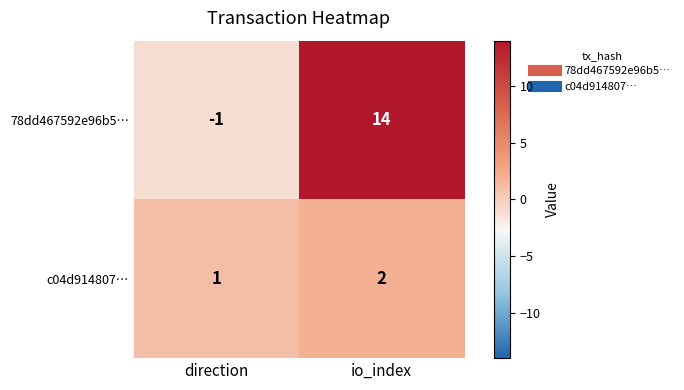

At which label is c04d914807… closest to 1?

direction